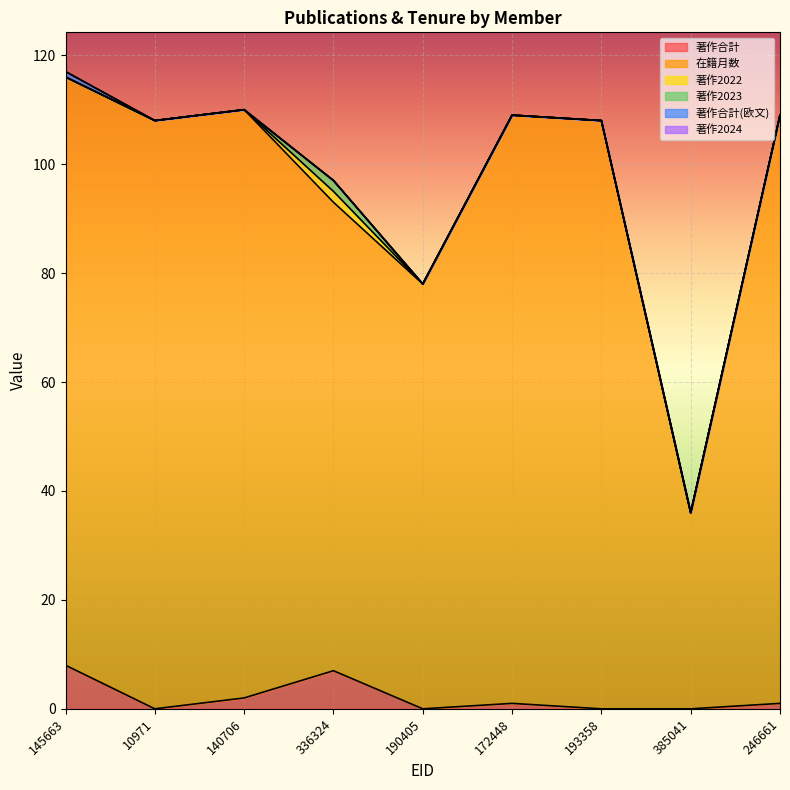

Does the chart display data point markers on the line(s)?

No